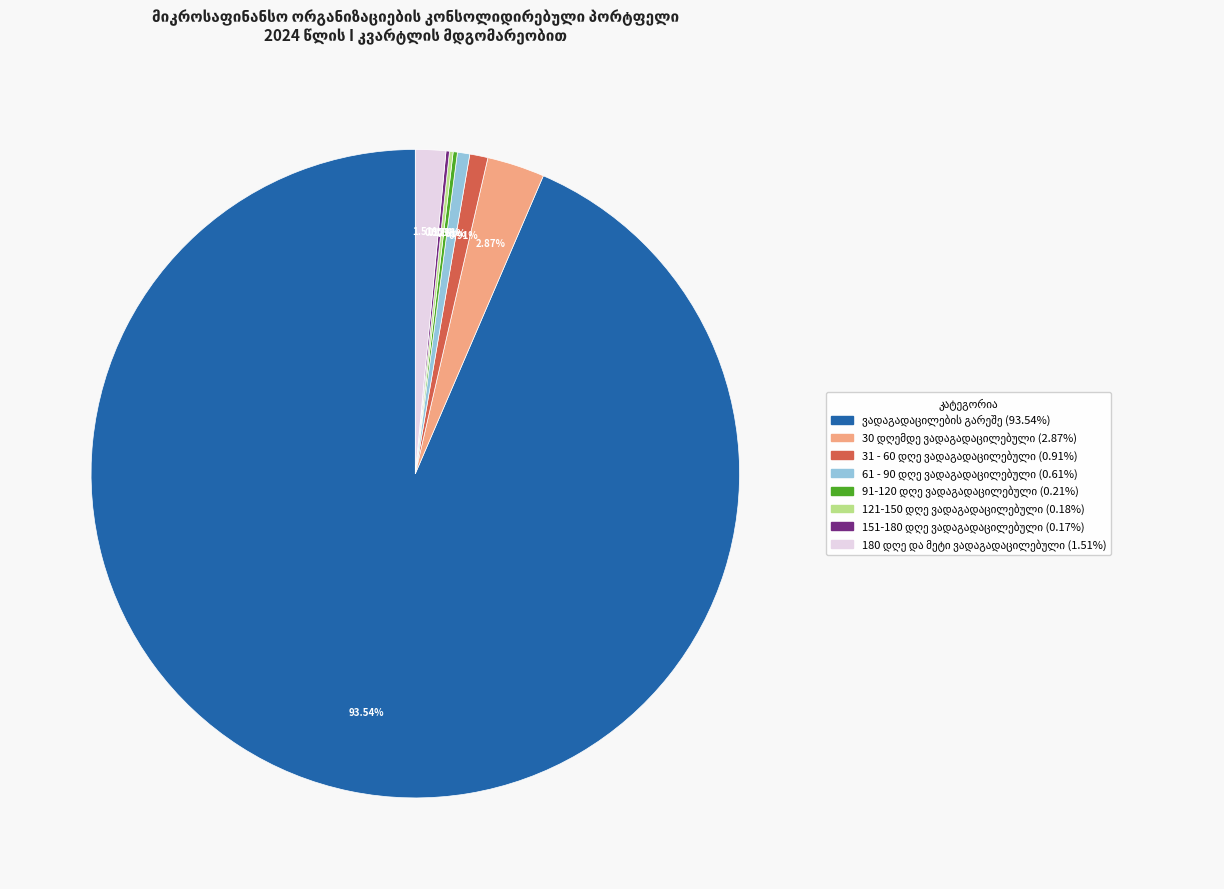

To the nearest percent, what is the difference between the largest and smallest slice percentages?

93%